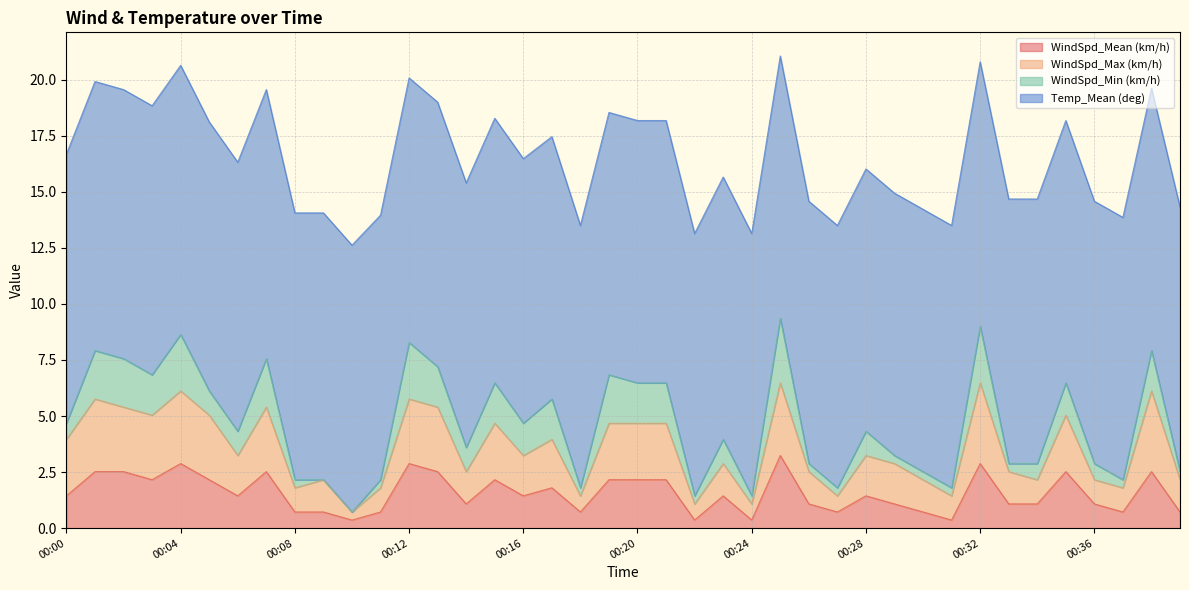

Which label corresponds to the largest value in the chart?

00:25